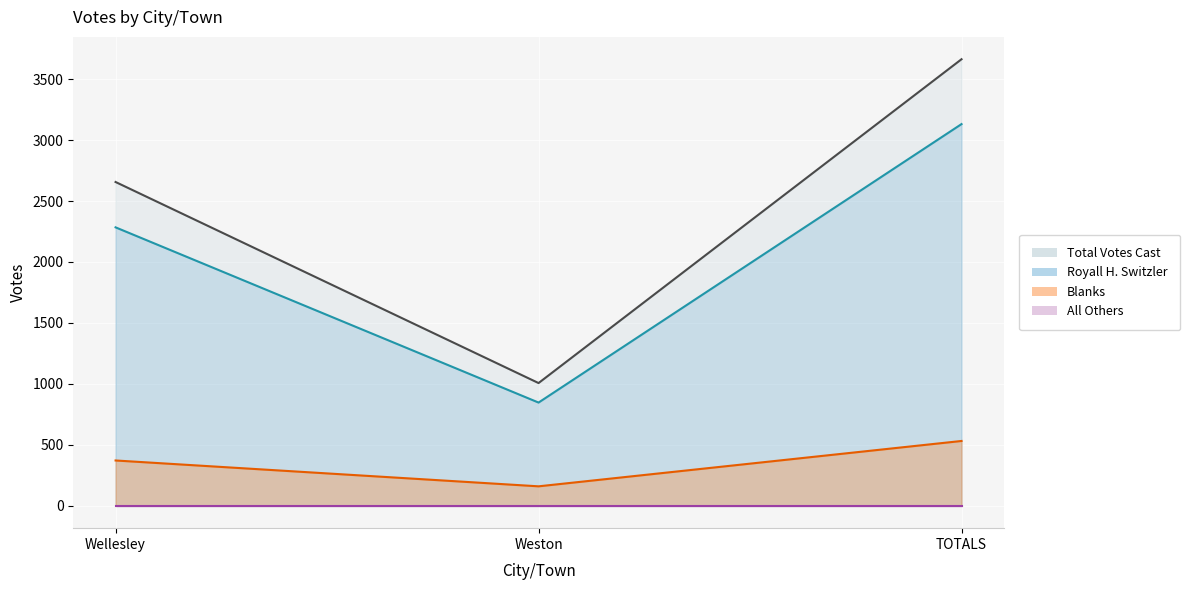

True or false: Total Votes Cast has a value of 5366 at TOTALS.

False